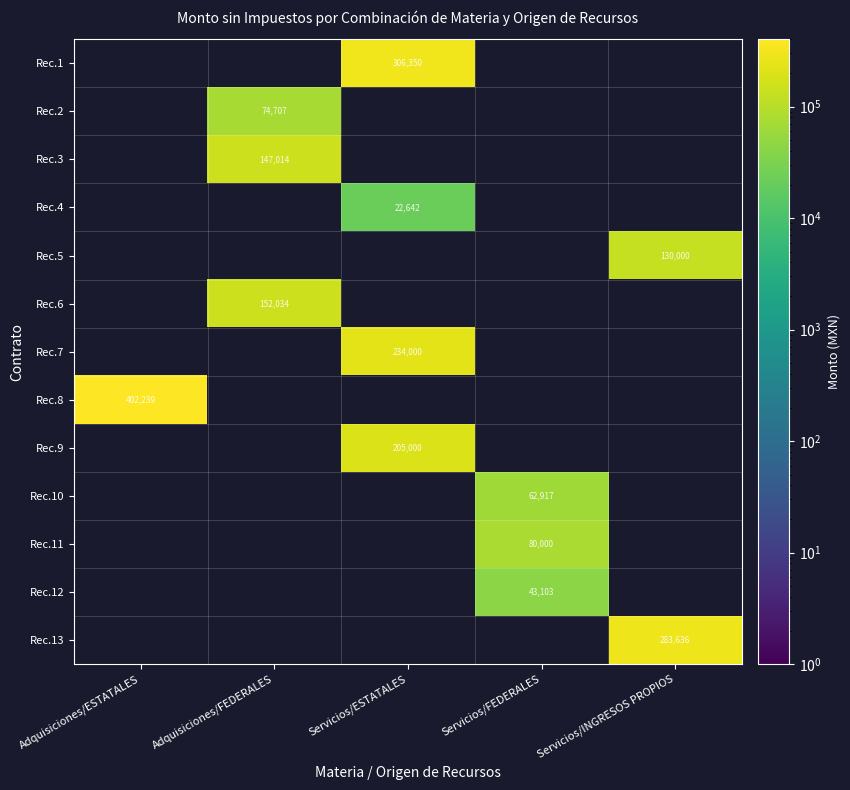

True or false: Rec.3 has a value of 62966 at Adquisiciones/FEDERALES.

False